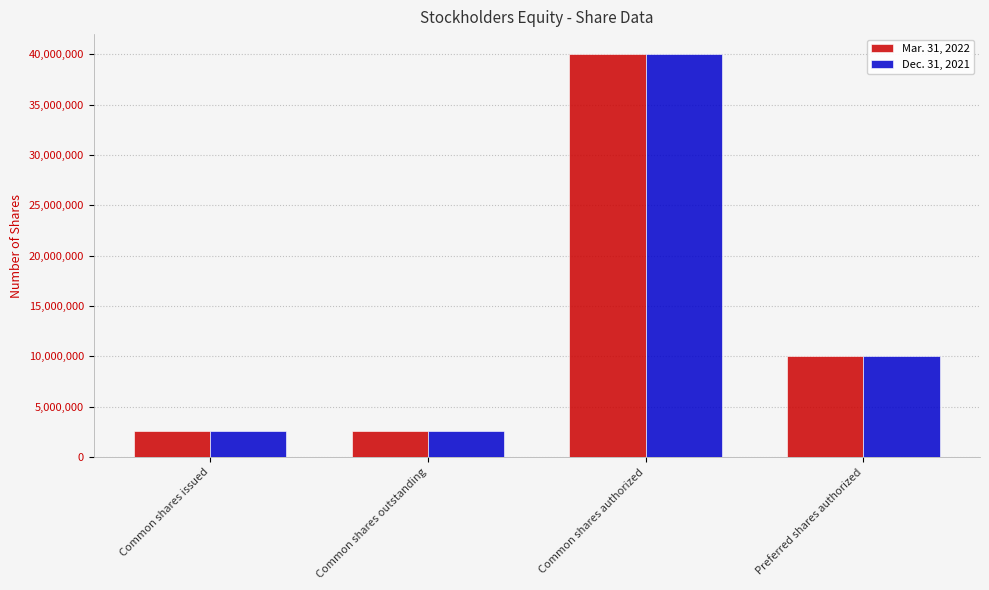

Reading left to right, what are all the values shown in this chart?

Mar. 31, 2022: Common shares issued=2621531	Common shares outstanding=2621531	Common shares authorized=40000000	Preferred shares authorized=10000000
Dec. 31, 2021: Common shares issued=2613768	Common shares outstanding=2613768	Common shares authorized=40000000	Preferred shares authorized=10000000